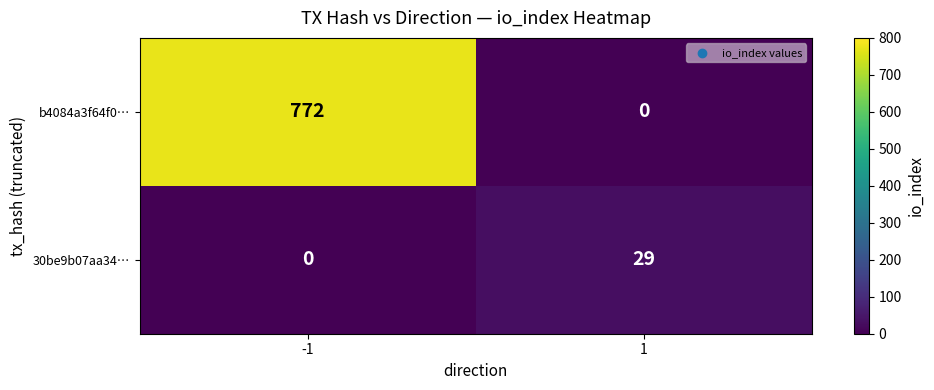

What is the approximate value of 30be9b07aa34… at 1?

29